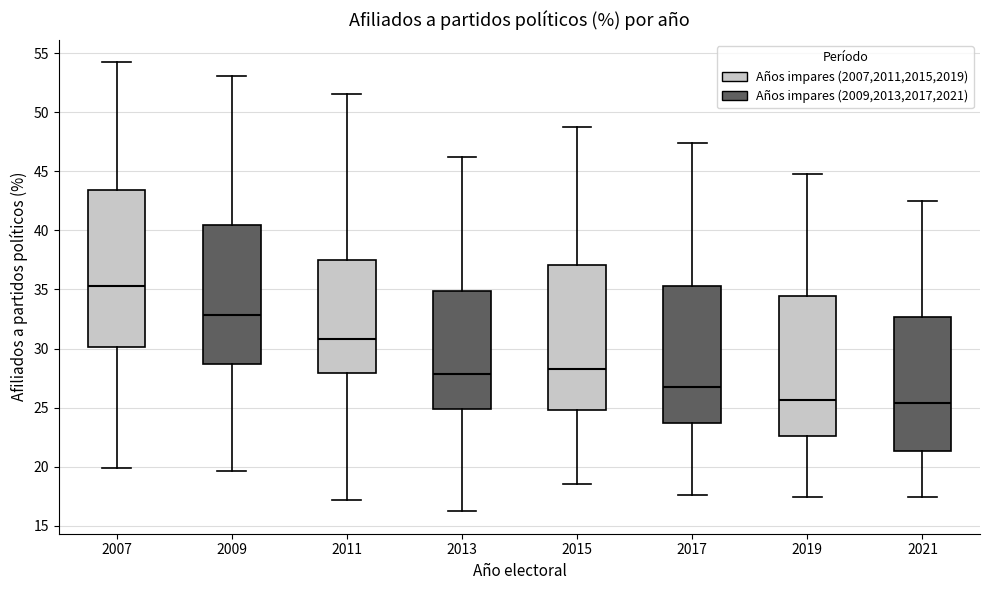

Where does the upper whisker of the box at x = 2011 end on the y-axis? The values are not printed on the chart, so give them approximately, as read against the axis.

51.5